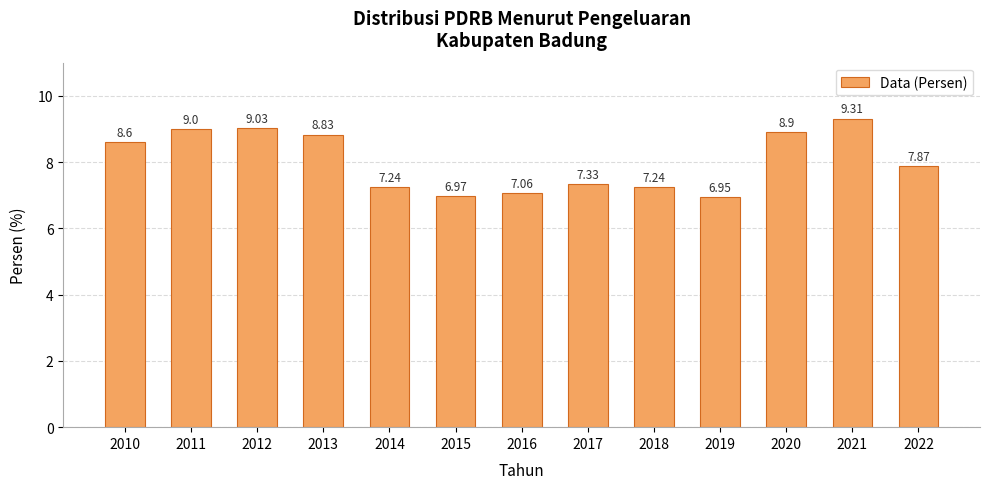

Count the number of categories in the chart.

13